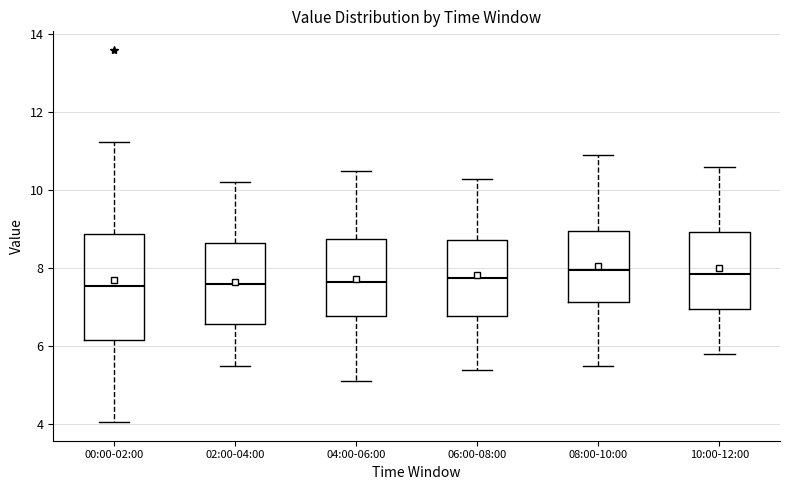

Which box is the tallest, from its lower edge to its upper edge?

00:00-02:00